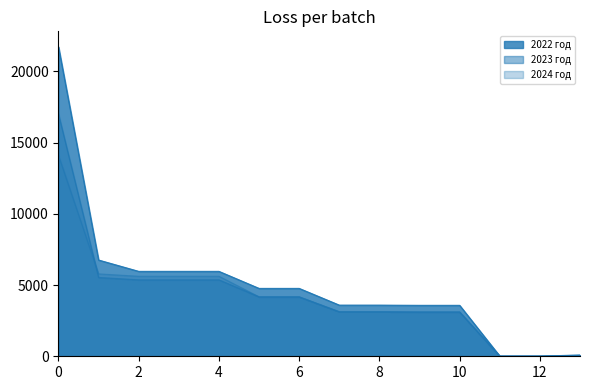

Between 5 and 7, which is larger?

5